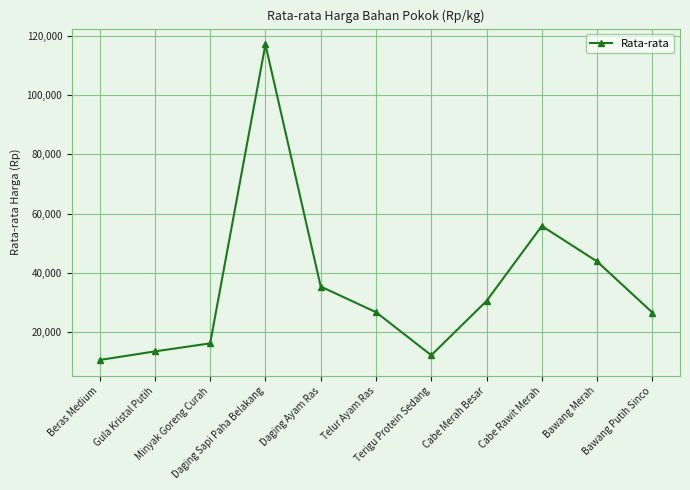

What is the average value?

35344.2